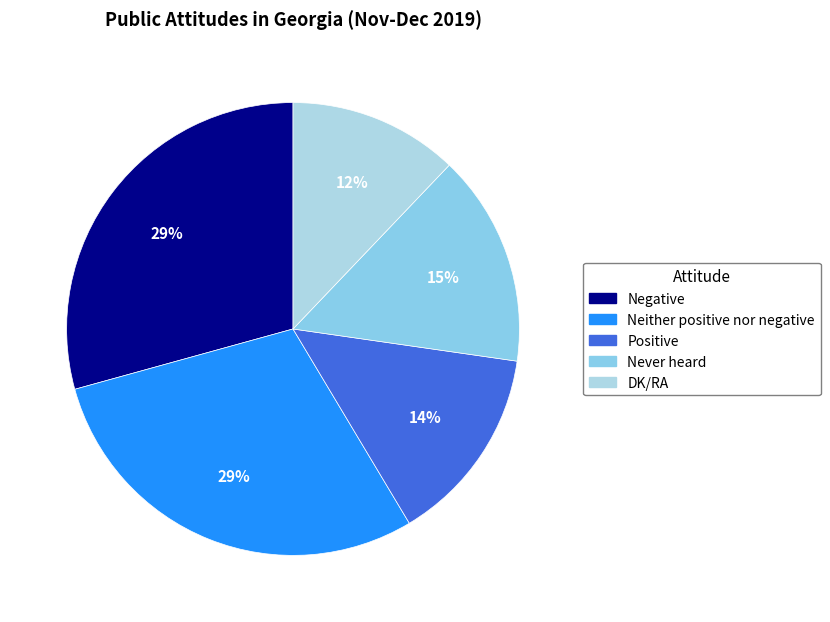

How many slices are in this pie chart?

5